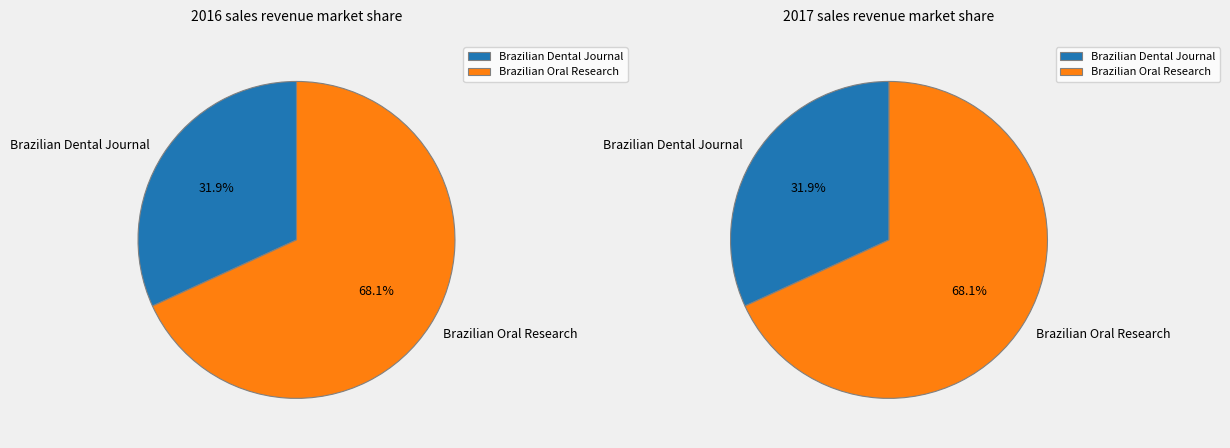

The Brazilian Dental Journal slice represents 32% of the pie. True or false?

True